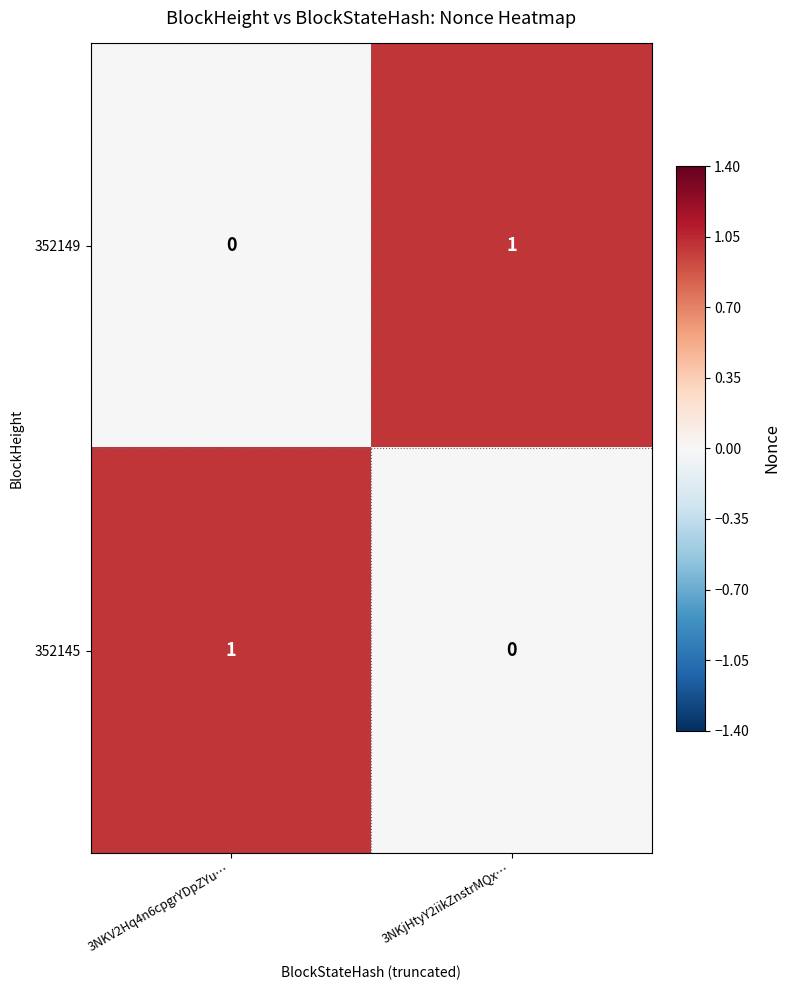

Is the value of 352149 at 3NKjHtyY2iikZnstrMQx… greater than the value of 352145 at 3NKjHtyY2iikZnstrMQx…?

Yes